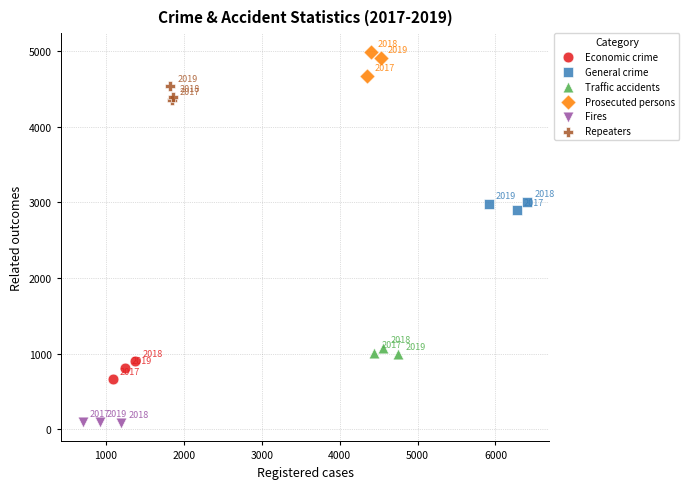

Which series contains the lowest Y value?

Fires